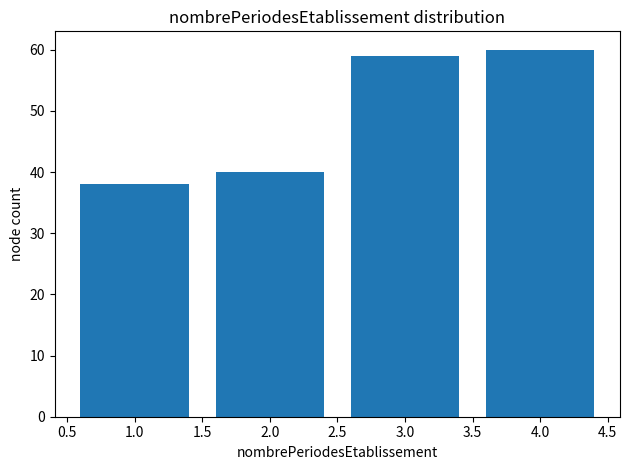

Reading left to right, list every bar in this chart as the range it spans on the x-axis followed by its height. The values are not printed on the chart, so give them approximately, as read against the axis.

0.5 to 1.5: 38
1.5 to 2.5: 40
2.5 to 3.5: 59
3.5 to 4.5: 60